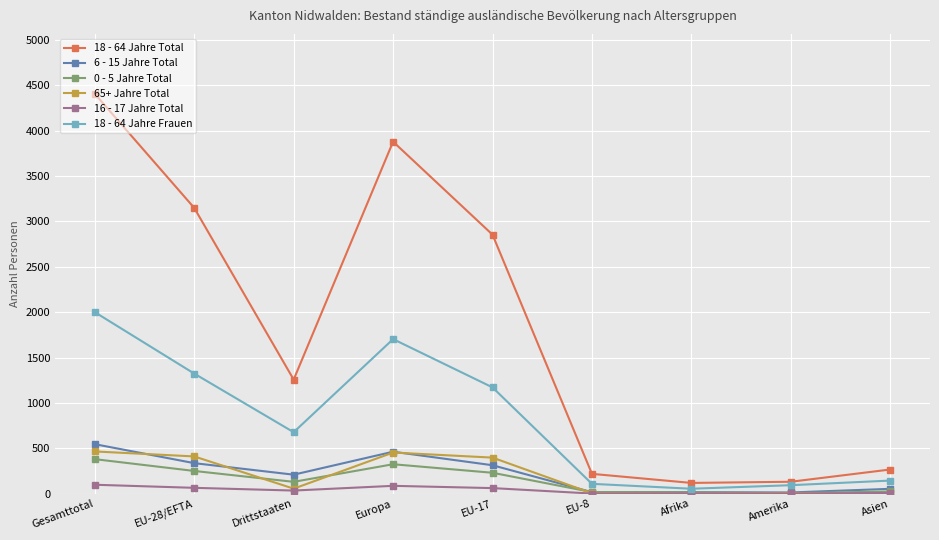

At which category does 0 - 5 Jahre Total reach its first local valley?

Drittstaaten